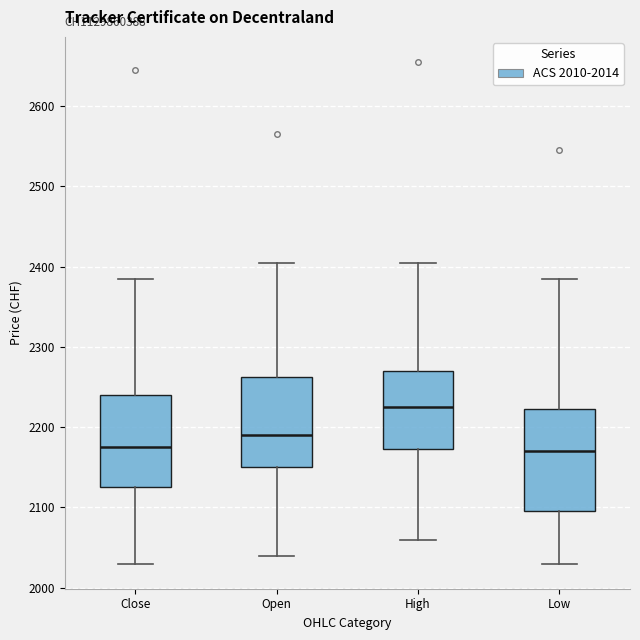

Reading left to right, transcribe this box plot: for each box, give where its median line is, the range the box spans, and where its two whiskers end, as read against the y-axis. The values are not printed on the chart, so give them approximately, as read against the axis.

Close: median 2180, box 2130 to 2240, whiskers 2030 to 2390
Open: median 2190, box 2150 to 2260, whiskers 2040 to 2410
High: median 2230, box 2170 to 2270, whiskers 2060 to 2410
Low: median 2170, box 2100 to 2220, whiskers 2030 to 2390